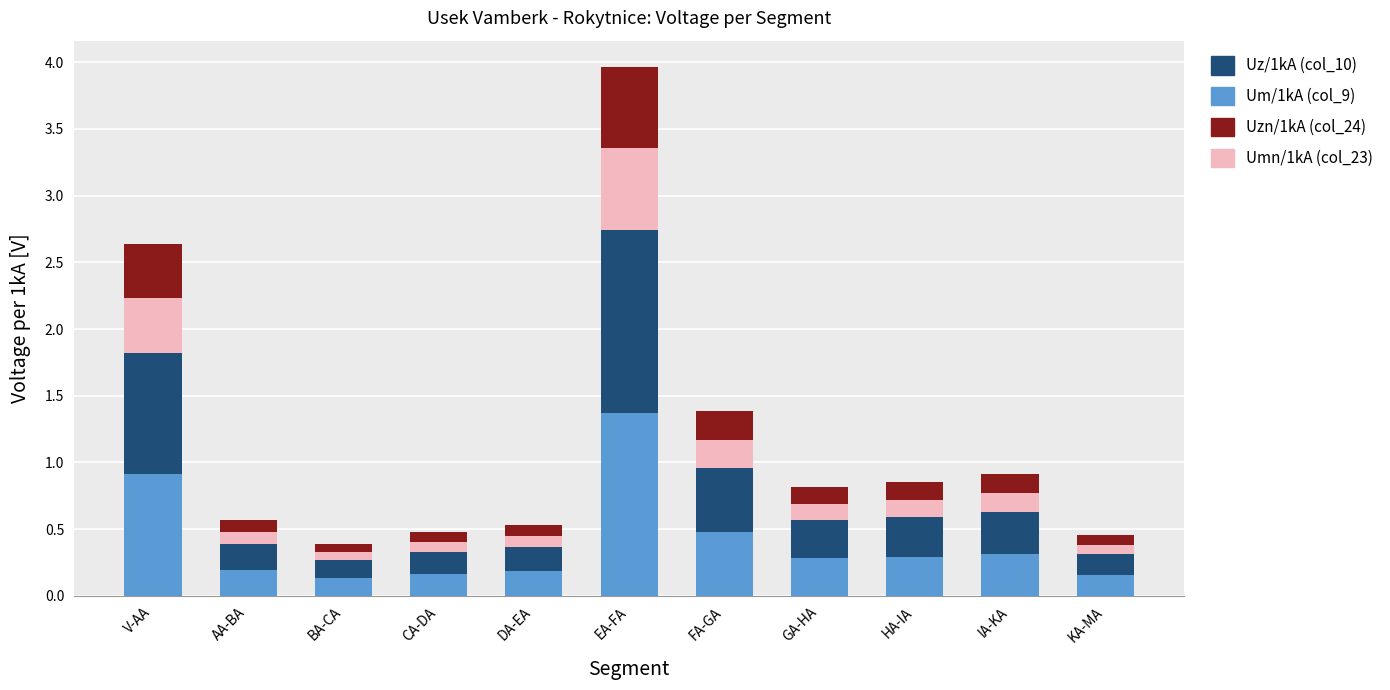

Which category has the highest value in the Um/1kA (col_9) series?

EA-FA